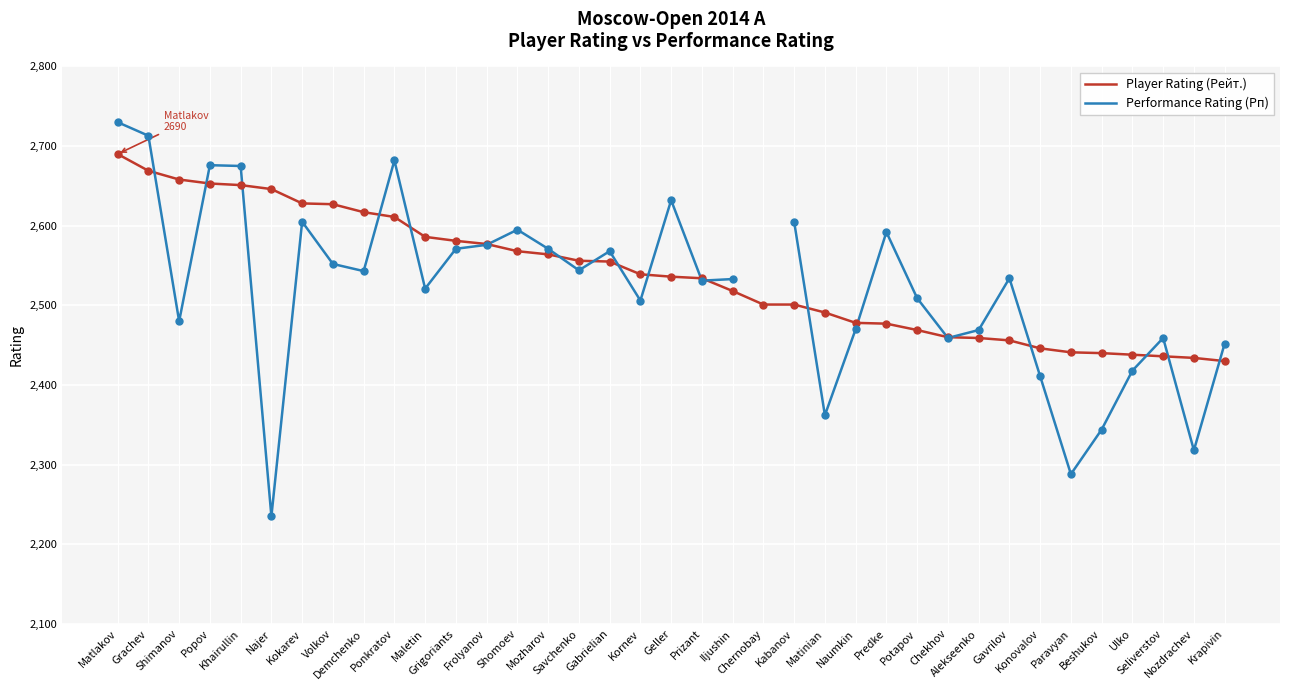

At which category is the sum across all series the highest?

Matlakov